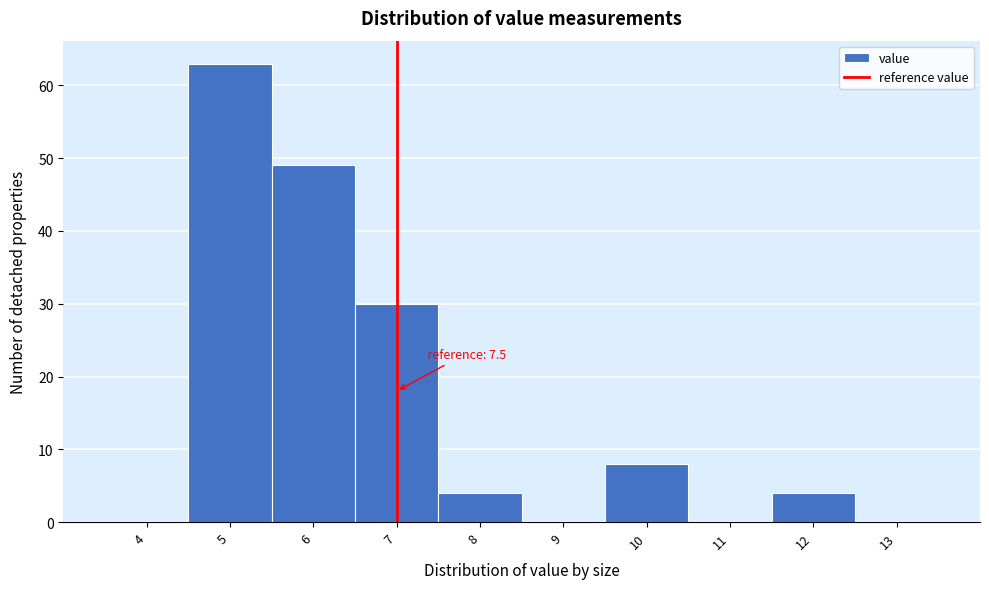

Reading left to right, transcribe all the data shown in this chart.

4=0	5=63	6=49	7=30	8=4	9=0	10=8	11=0	12=4	13=0